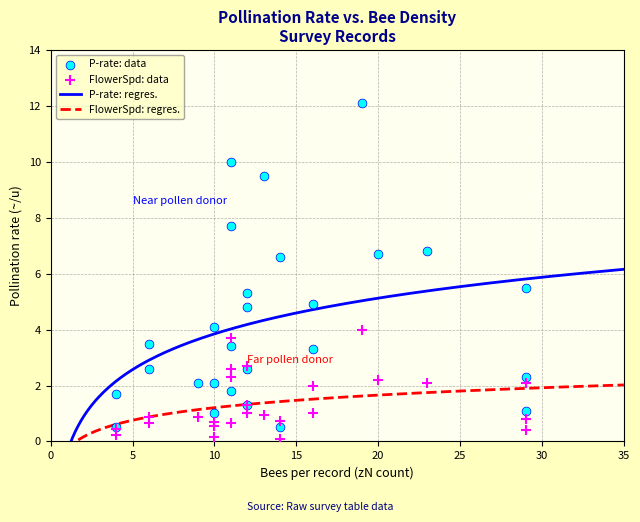

Is the value of P_rate_per_u at 2022 greater than the value of flower_speed at 2011?

Yes